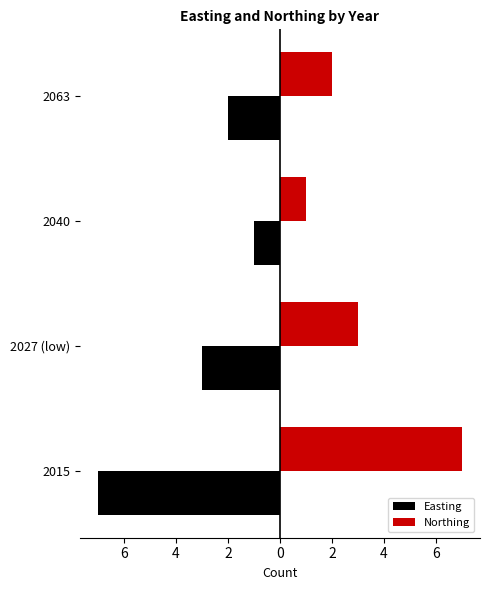

Reading left to right, what are all the values shown in this chart?

Easting: -7	-3	-1	-2
Northing: 7	3	1	2